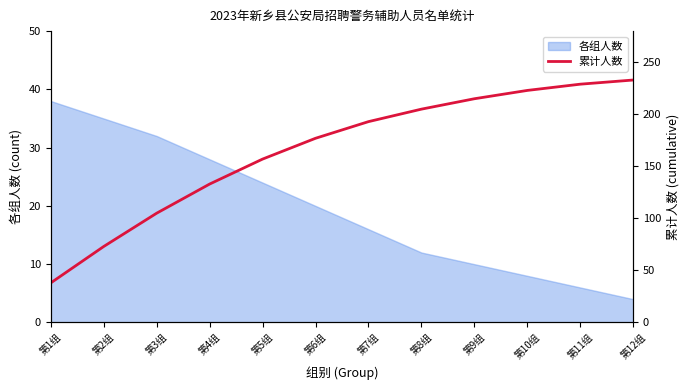

Which category has the lowest value in the 各组人数 series?

第12组